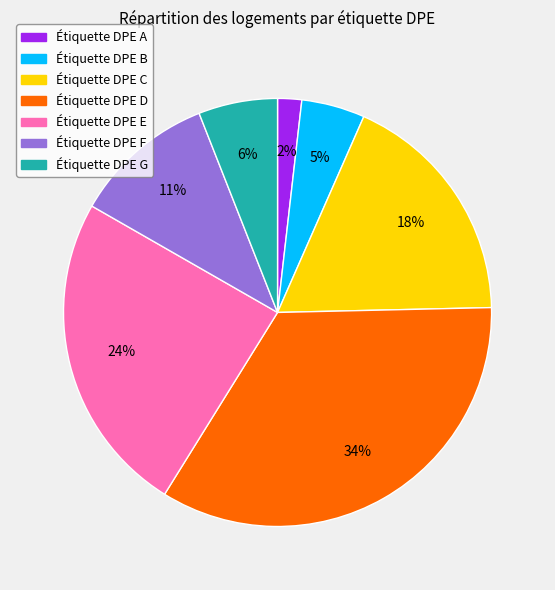

To the nearest percent, what is the average slice percentage?

14%